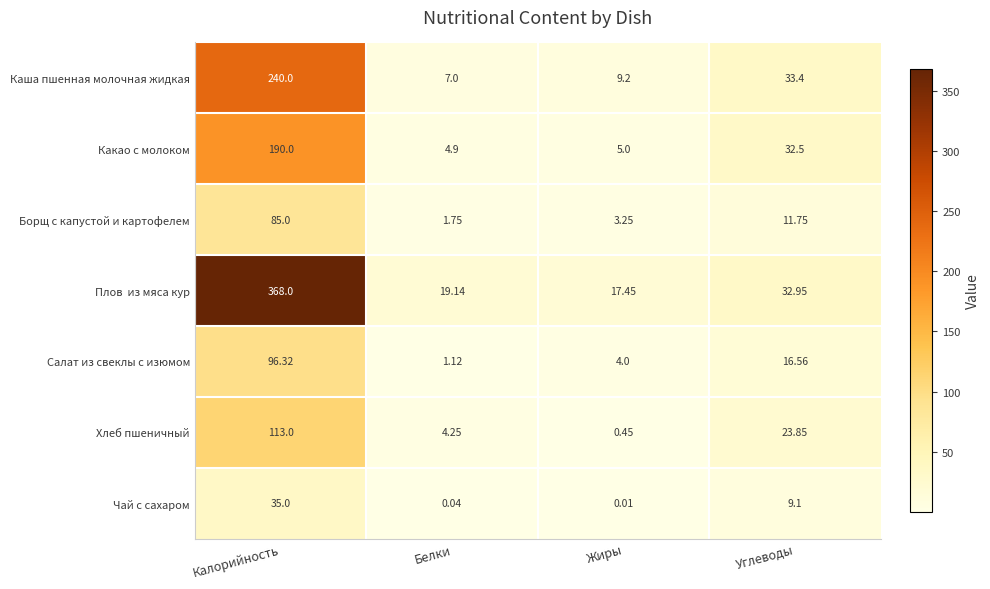

Is the value of Хлеб пшеничный at Жиры greater than the value of Салат из свеклы с изюмом at Жиры?

No